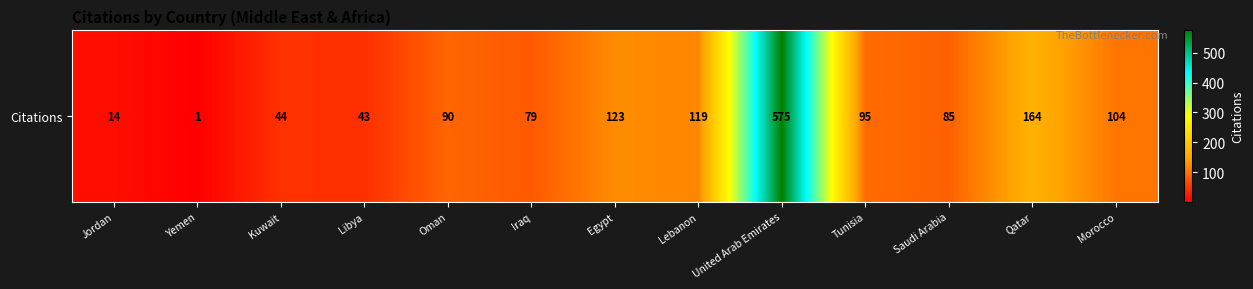

True or false: the data shows 0 at Yemen.

False